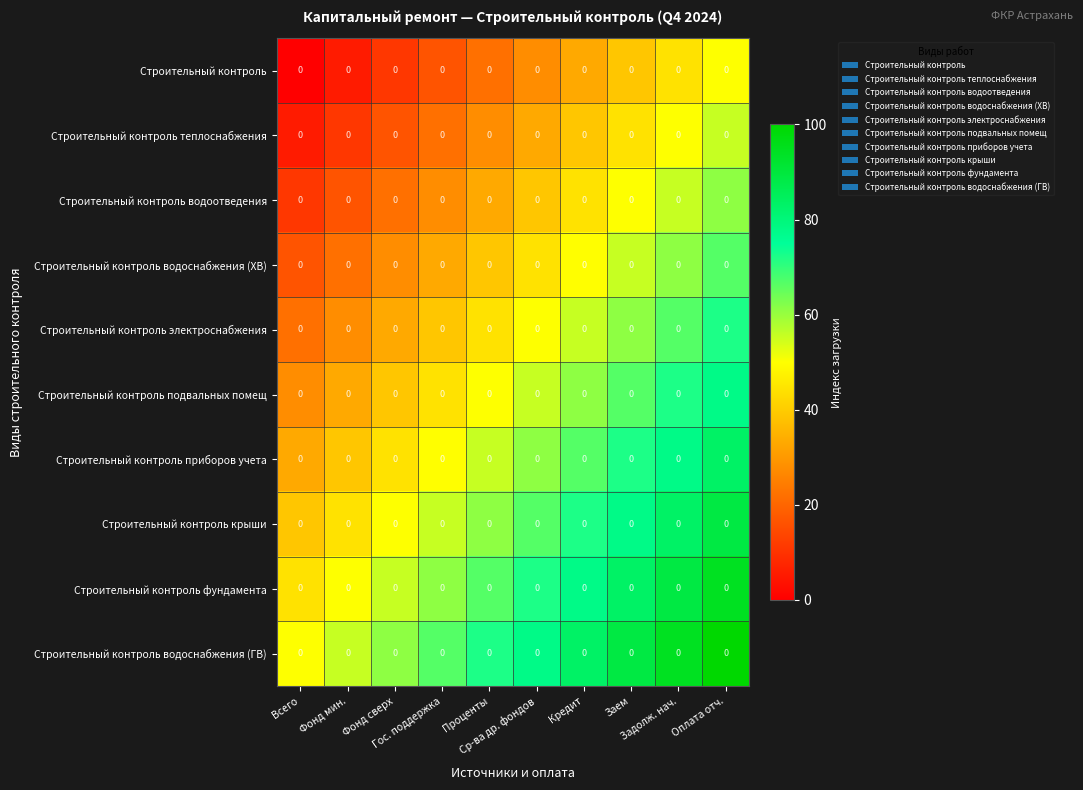

Where does the Строительный контроль электроснабжения series first go above 50?

Кредит